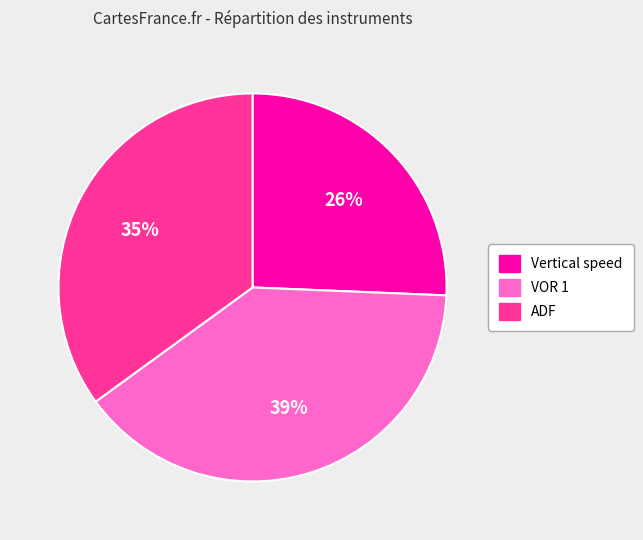

Rank the categories by value from lowest to highest.

Vertical speed, ADF, VOR 1